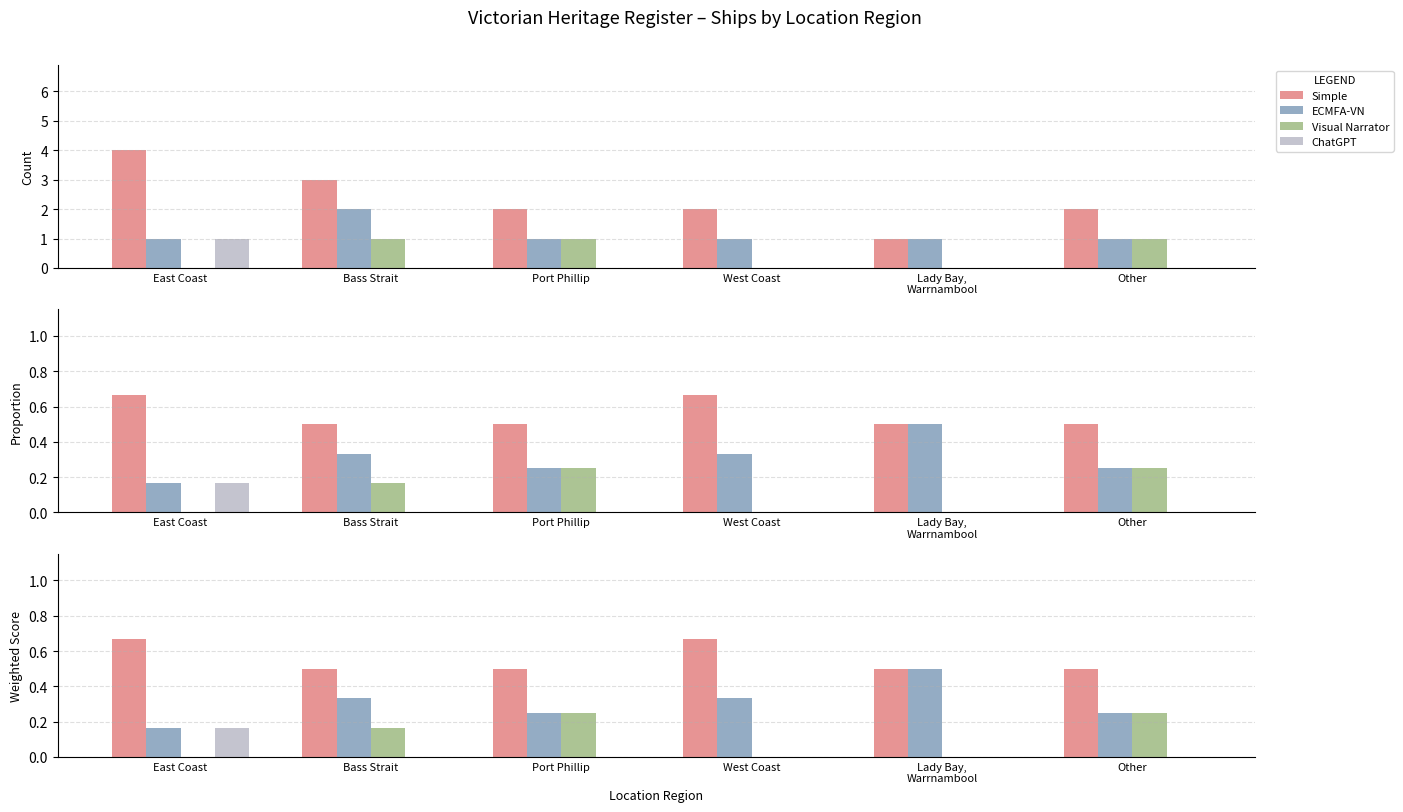

Count the number of categories in the chart.

6